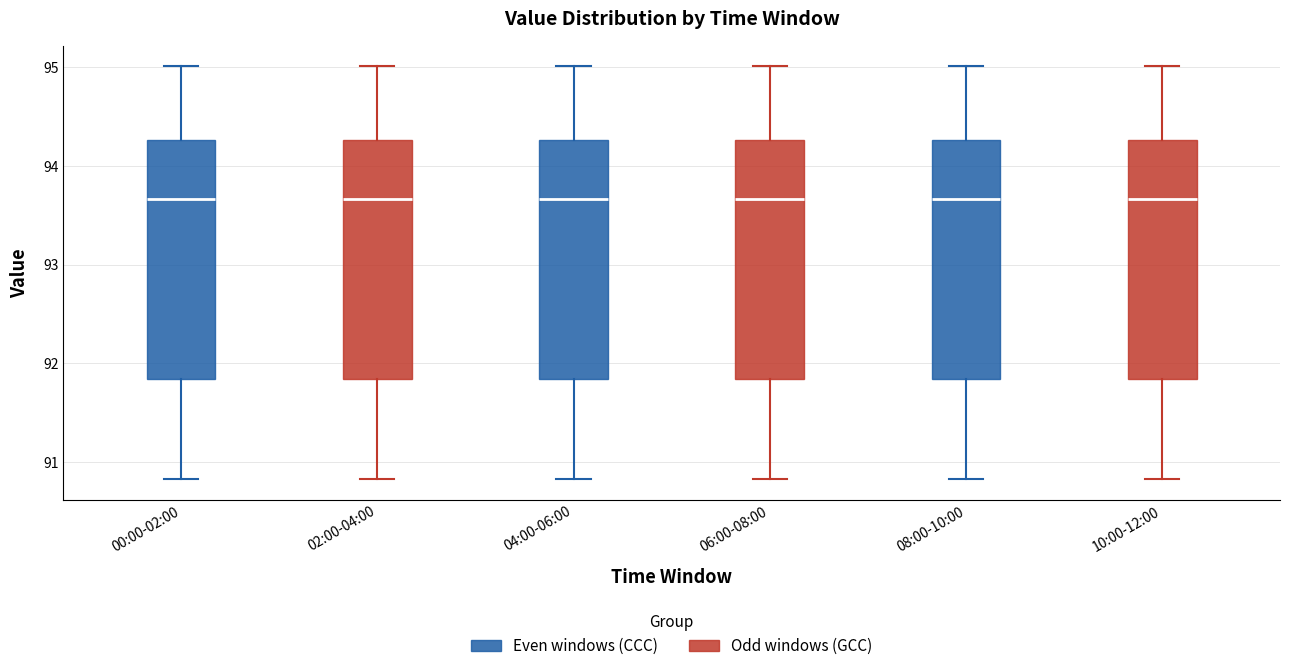

Reading left to right, transcribe this box plot: for each box, give where its median line is, the range the box spans, and where its two whiskers end, as read against the y-axis. The values are not printed on the chart, so give them approximately, as read against the axis.

00:00-02:00: median 93.7, box 91.8 to 94.3, whiskers 90.8 to 95.0
02:00-04:00: median 93.7, box 91.8 to 94.3, whiskers 90.8 to 95.0
04:00-06:00: median 93.7, box 91.8 to 94.3, whiskers 90.8 to 95.0
06:00-08:00: median 93.7, box 91.8 to 94.3, whiskers 90.8 to 95.0
08:00-10:00: median 93.7, box 91.8 to 94.3, whiskers 90.8 to 95.0
10:00-12:00: median 93.7, box 91.8 to 94.3, whiskers 90.8 to 95.0